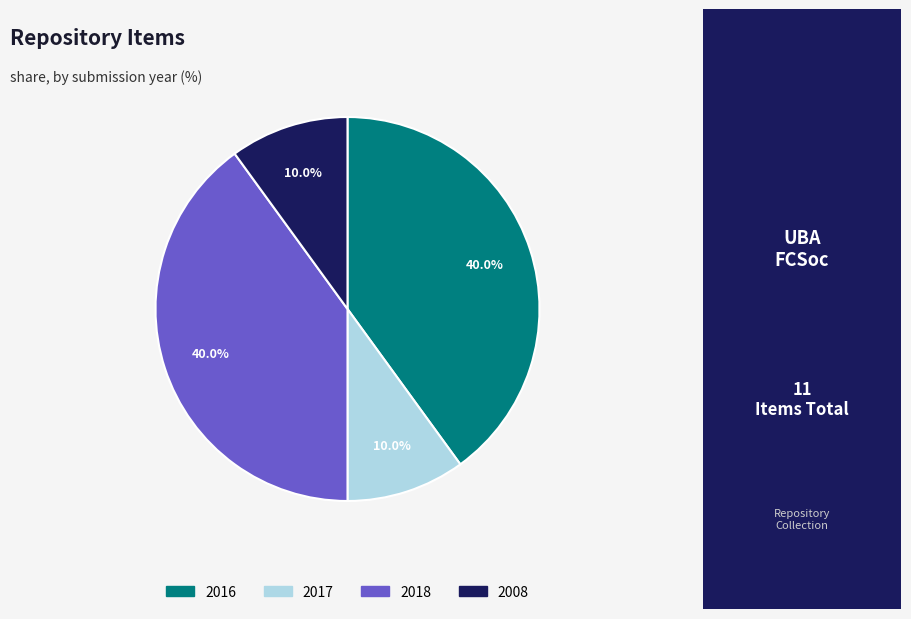

Is there a majority slice in this chart?

No